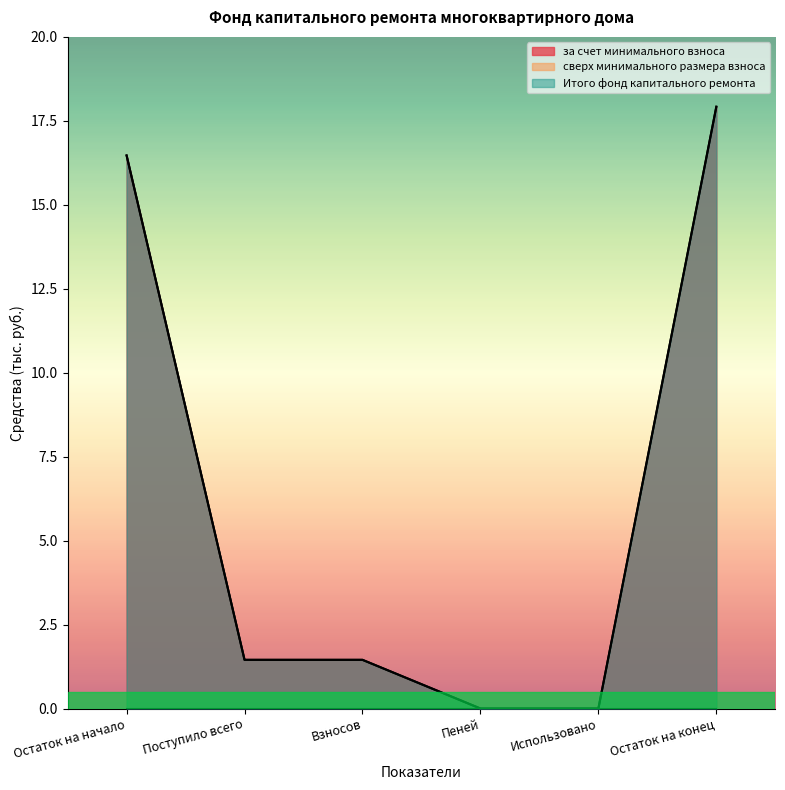

At which category is the sum across all series the highest?

Остаток на конец